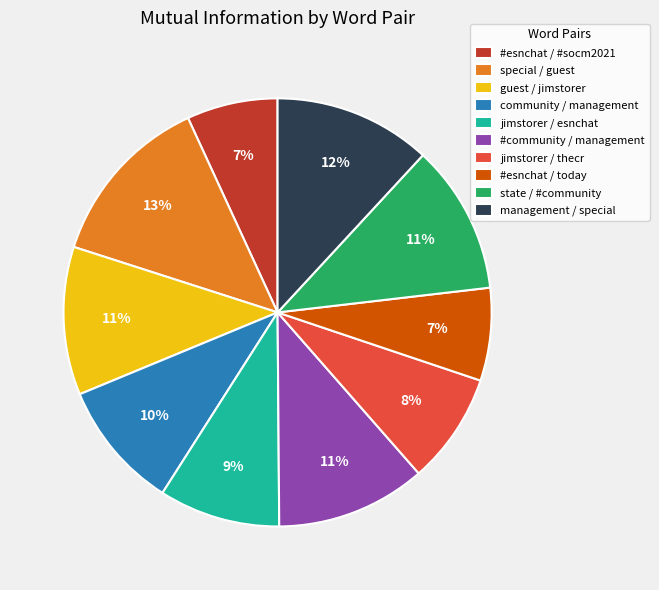

To the nearest percent, what is the combined percentage of jimstorer / esnchat and community / management?

19%